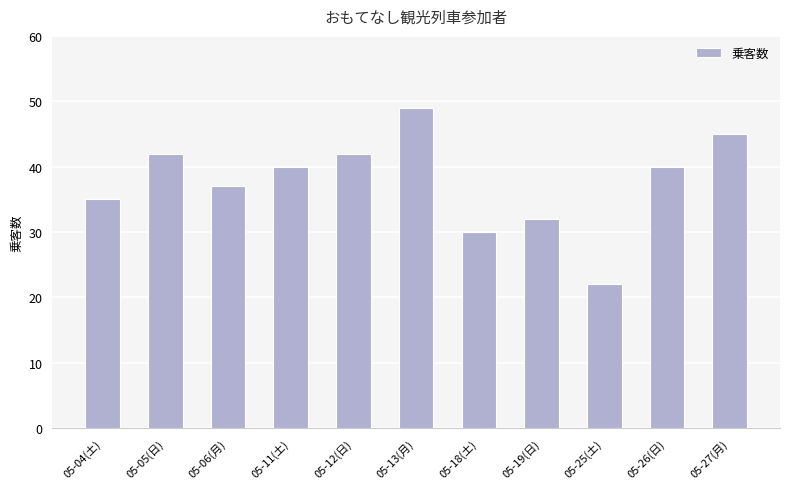

Is it true that the value at 05-13(月) is 87?

False